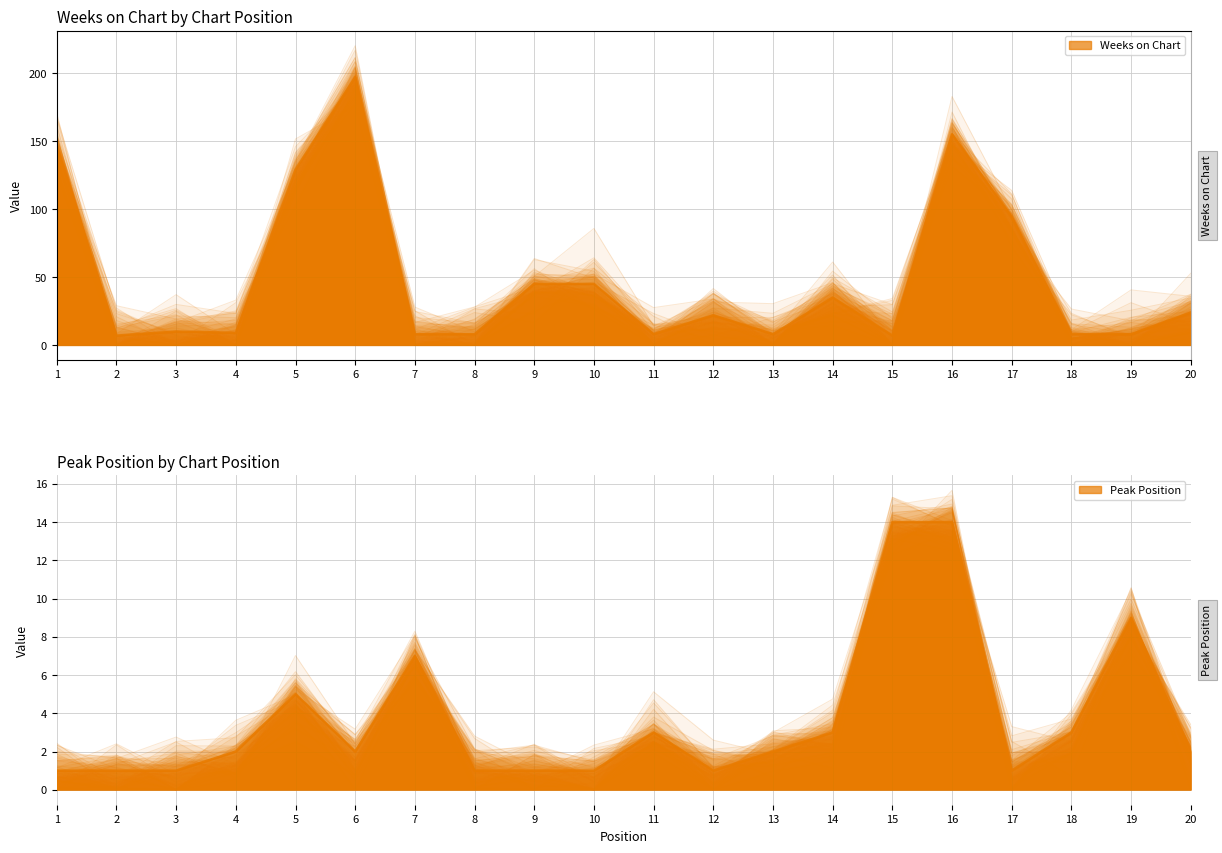

What is the difference between the maximum and minimum values in the Weeks on Chart series?

190